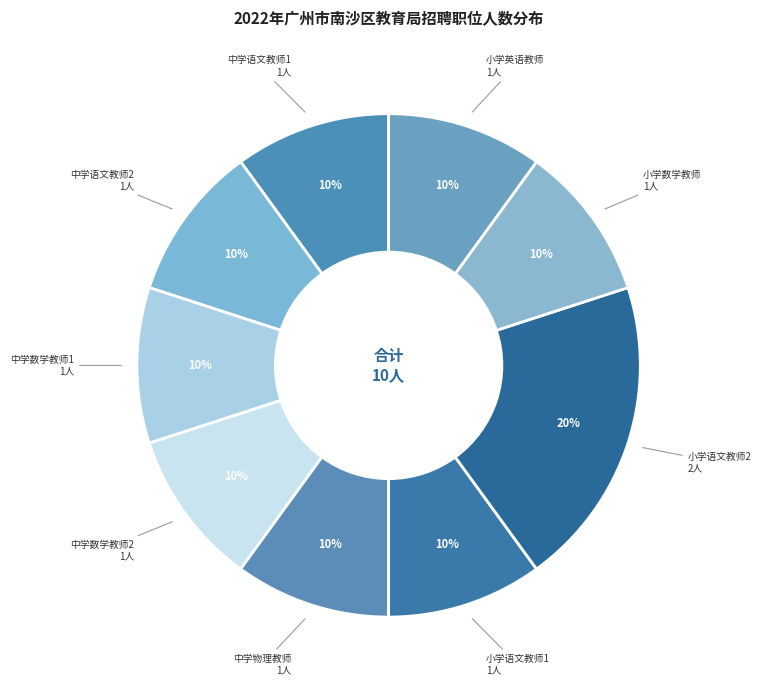

How many slices are in this pie chart?

9